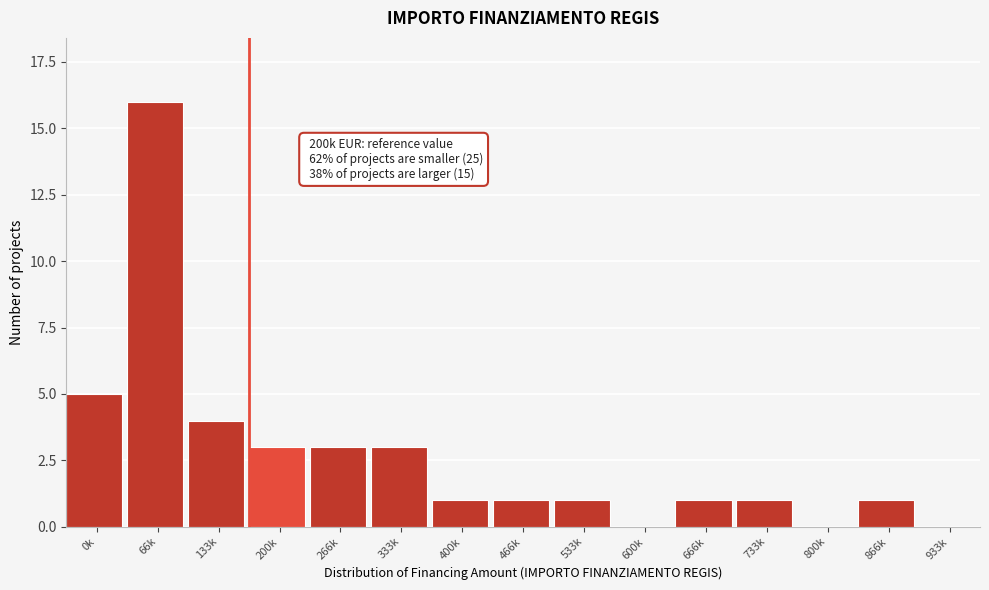

Reading left to right, what are all the values shown in this chart?

0k=5	66k=16	133k=4	200k=3	266k=3	333k=3	400k=1	466k=1	533k=1	600k=0	666k=1	733k=1	800k=0	866k=1	933k=0